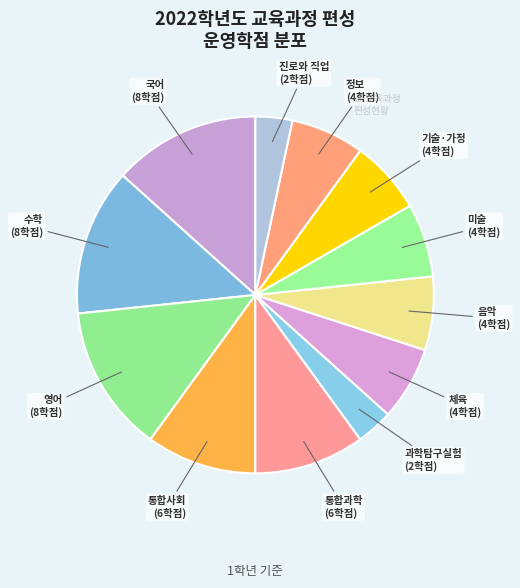

The 음악 slice represents 7% of the pie. True or false?

True